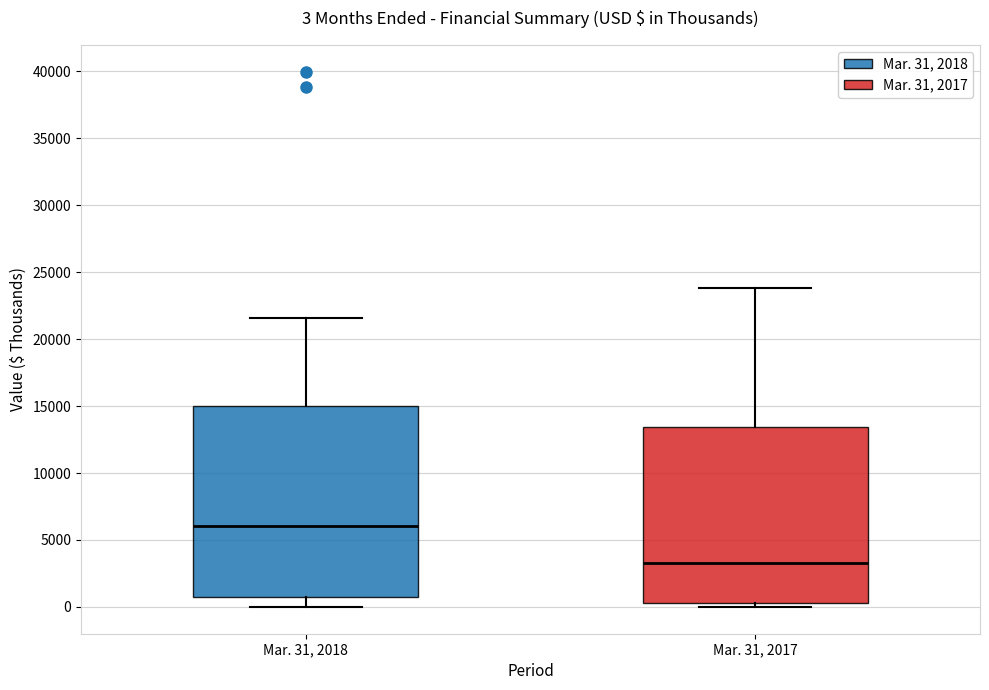

Which box is the tallest, from its lower edge to its upper edge?

Mar. 31, 2018